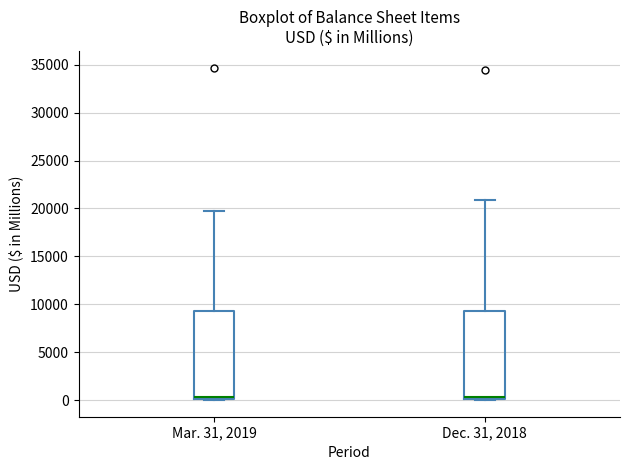

Reading left to right, read every box against the y-axis: the position of its median line, the range the box covers, and the ends of its whiskers. The values are not printed on the chart, so give them approximately, as read against the axis.

Mar. 31, 2019: median 500 (drawn on the box's lower edge), box 0 to 9500, whiskers 0 to 19500
Dec. 31, 2018: median 500, box 0 to 9500, whiskers 0 to 21000